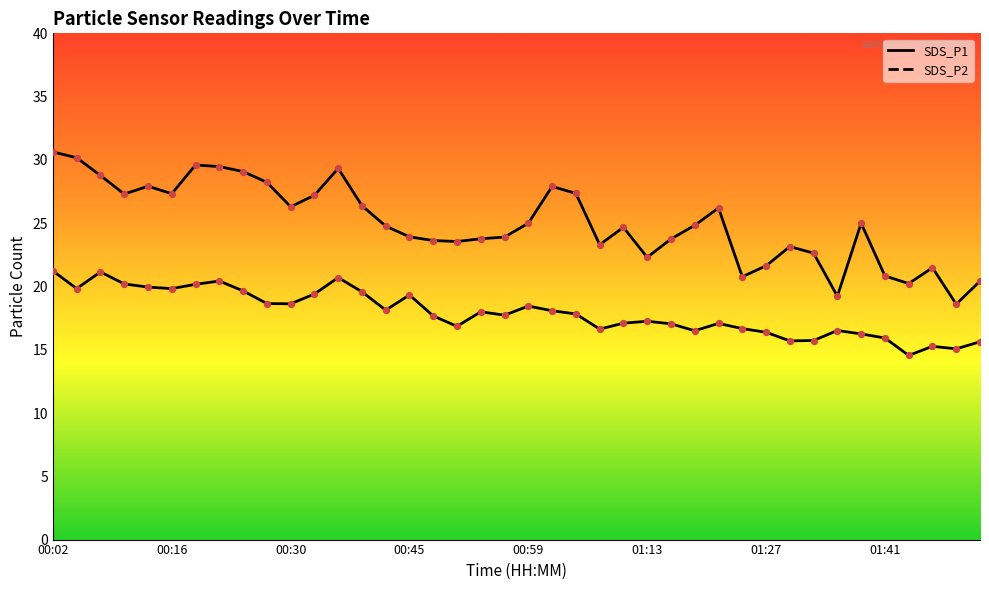

Which series reaches the maximum Y coordinate?

SDS_P1